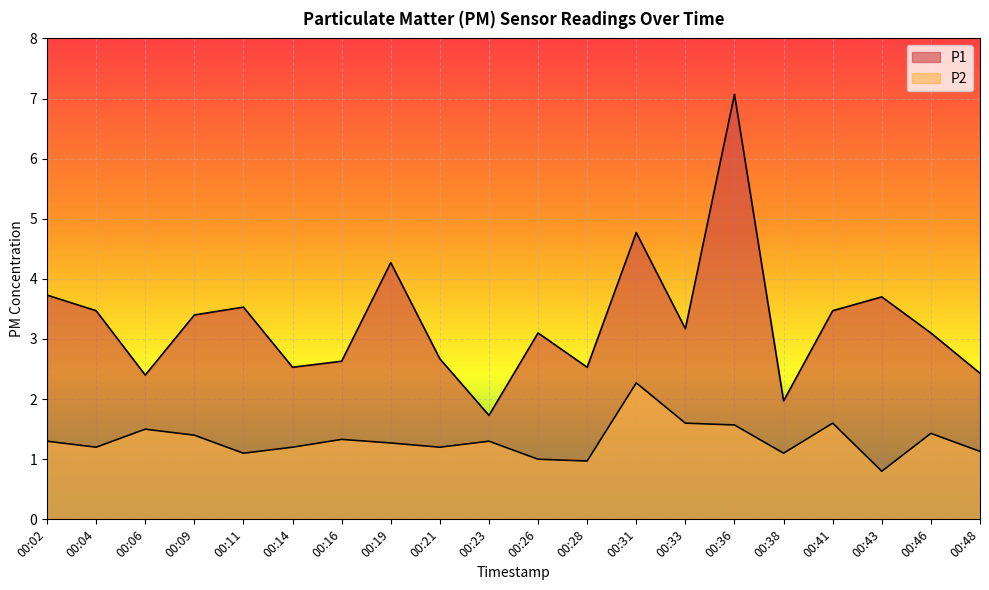

True or false: P2 has a value of 1.1 at 00:38.

True